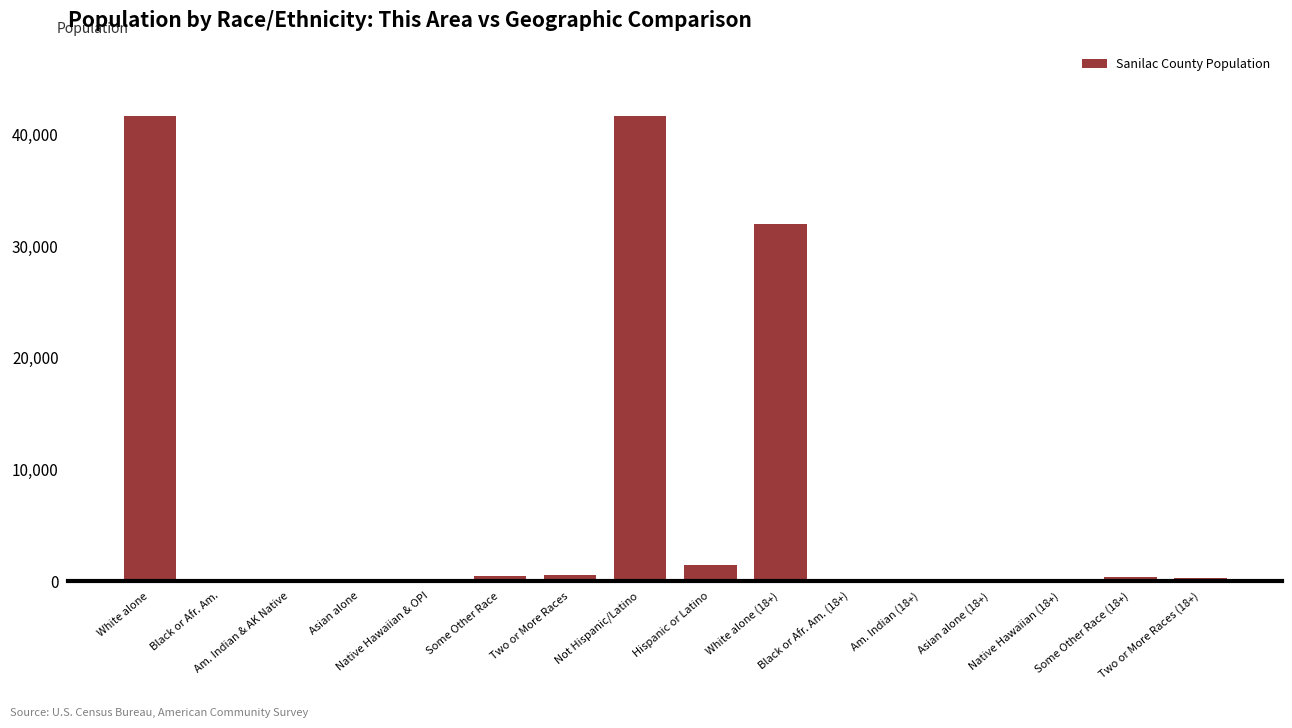

What is the greatest value displayed?

41675